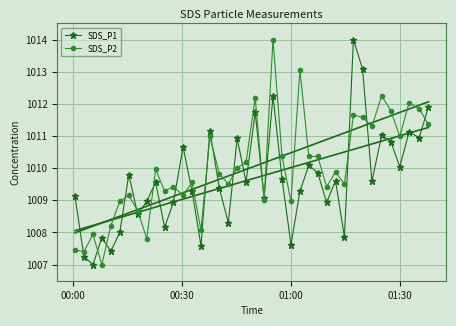

What are all the series names shown in the legend?

SDS_P1, SDS_P2